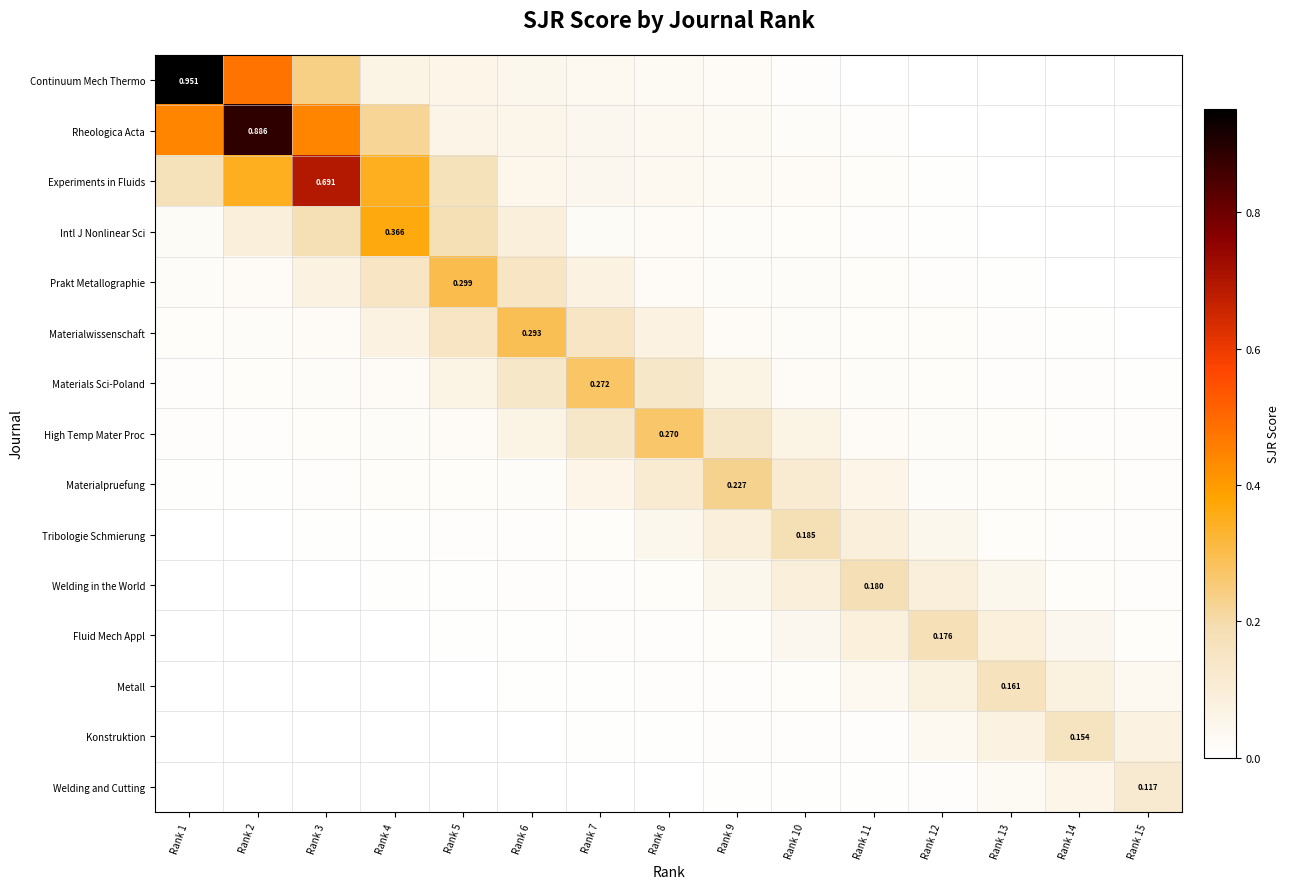

What is the maximum value for Metall?

0.2